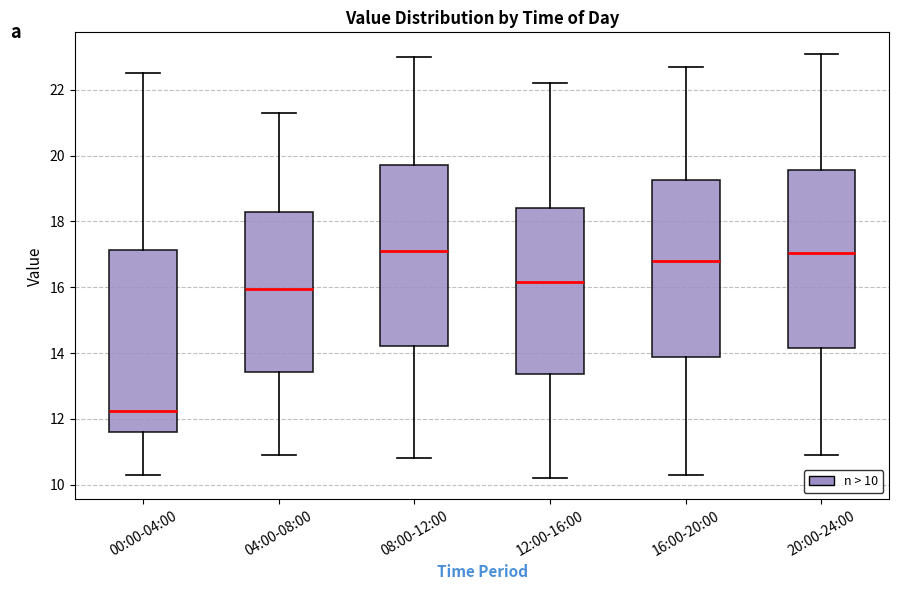

Where is the upper edge of the box for 16:00-20:00 on the y-axis? The values are not printed on the chart, so give them approximately, as read against the axis.

19.2